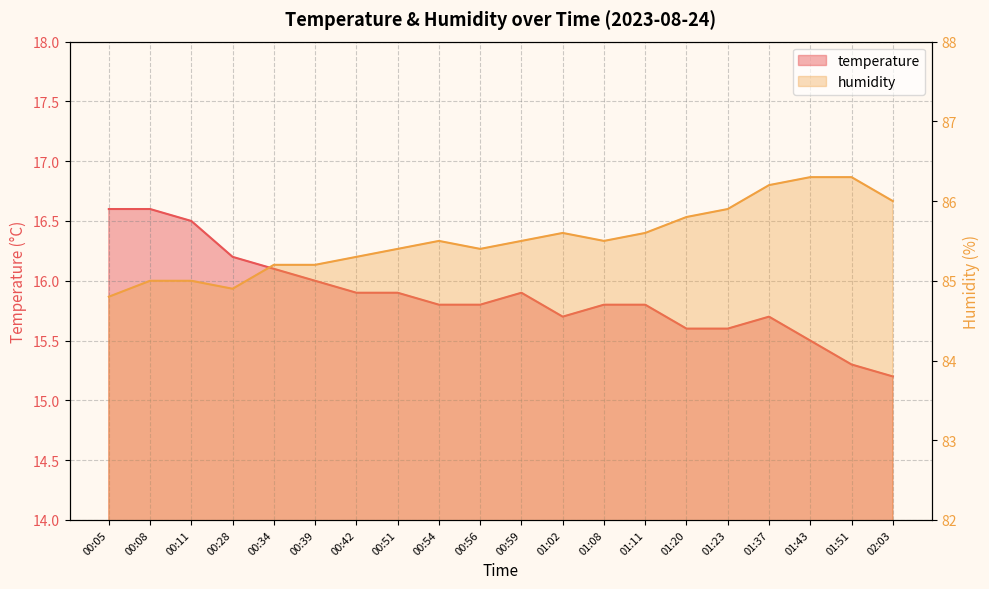

What are all the series names shown in the legend?

temperature, humidity